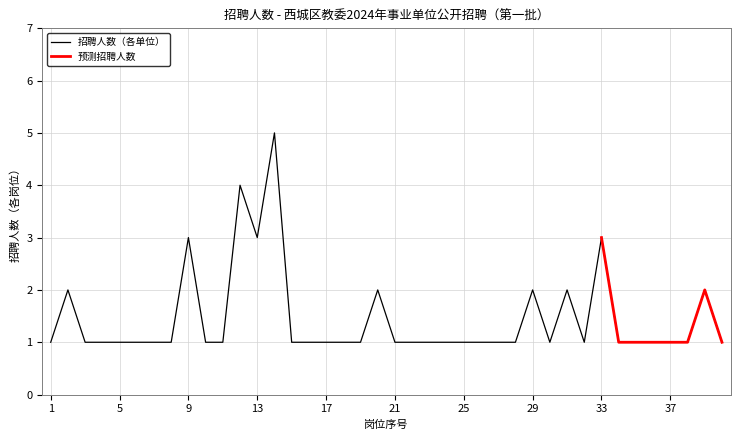

Count the values in the range 1 to 2.

35